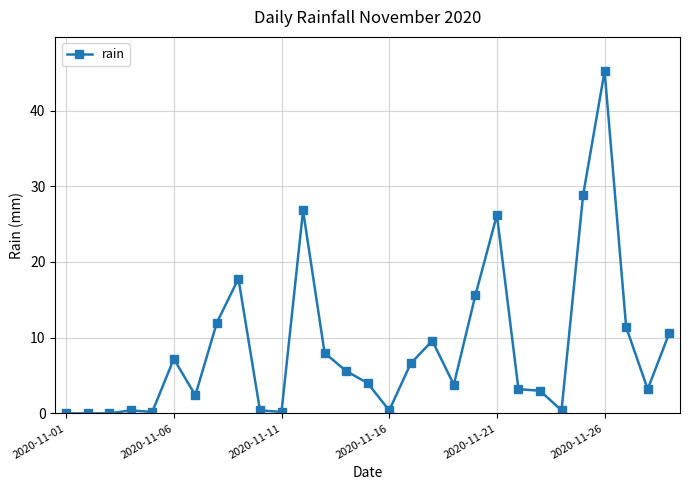

True or false: there are more than 0 points higher than both neighbors.

True